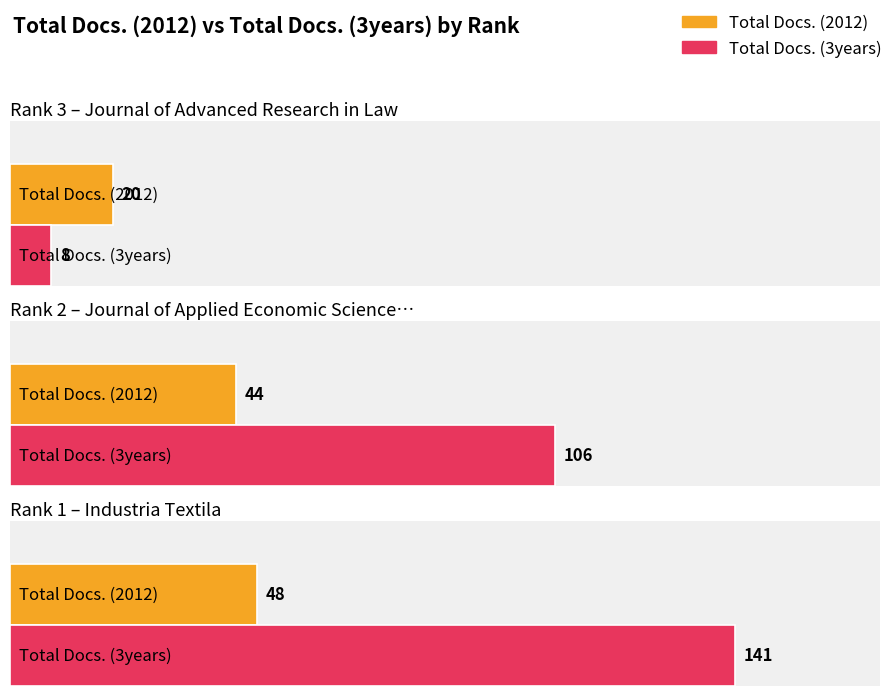

Between Rank 1 and Rank 3, which is larger?

Rank 1